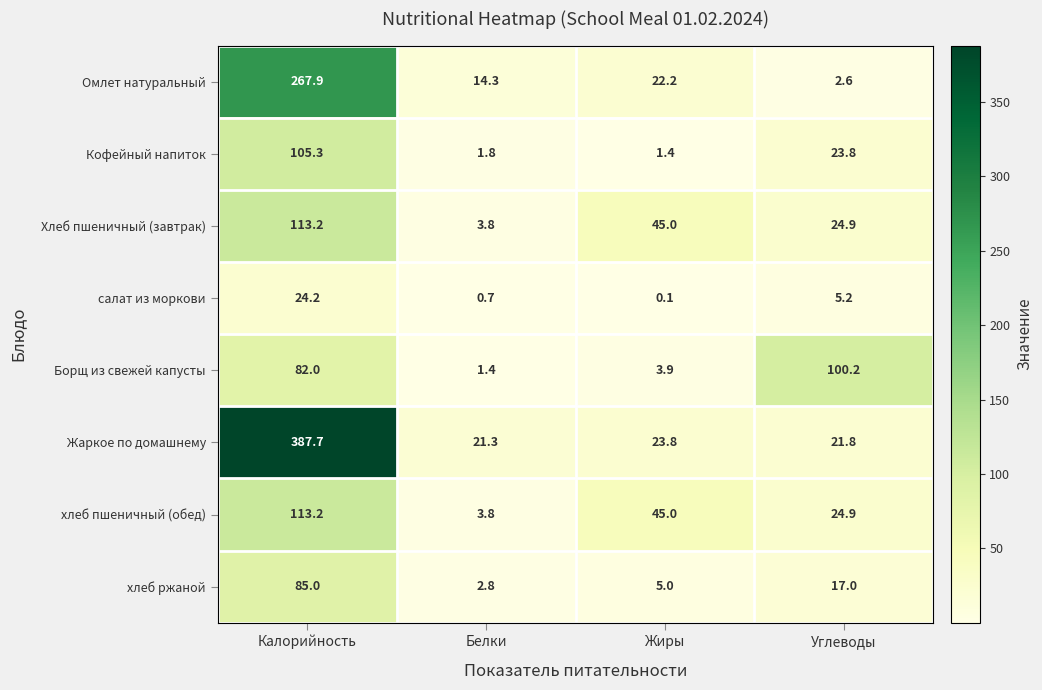

Is it true that хлеб ржаной equals 85.0 at Калорийность?

True